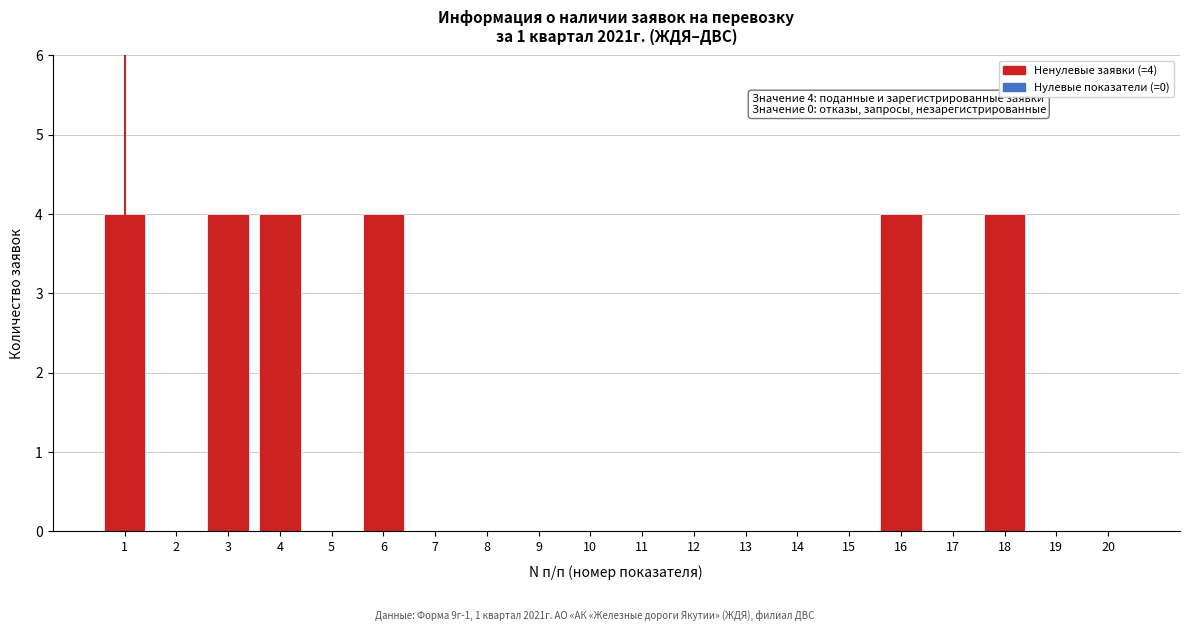

Reading left to right, extract all data points from this chart.

1=4	2=0	3=4	4=4	5=0	6=4	7=0	8=0	9=0	10=0	11=0	12=0	13=0	14=0	15=0	16=4	17=0	18=4	19=0	20=0